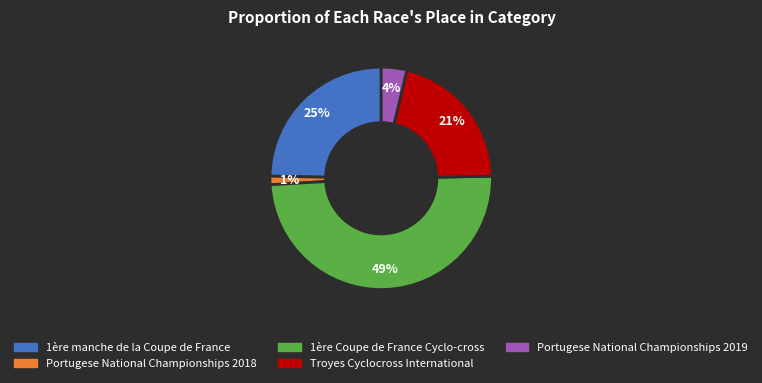

Is it true that 1ère manche de la Coupe de France is 18% of the pie?

False